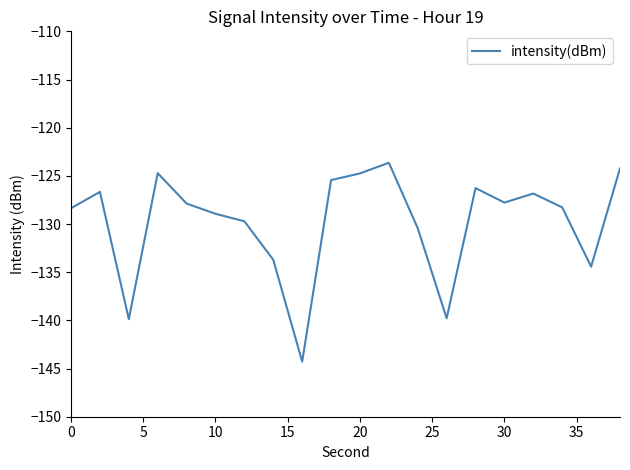

What is the difference between the second highest and minimum values?

20.0